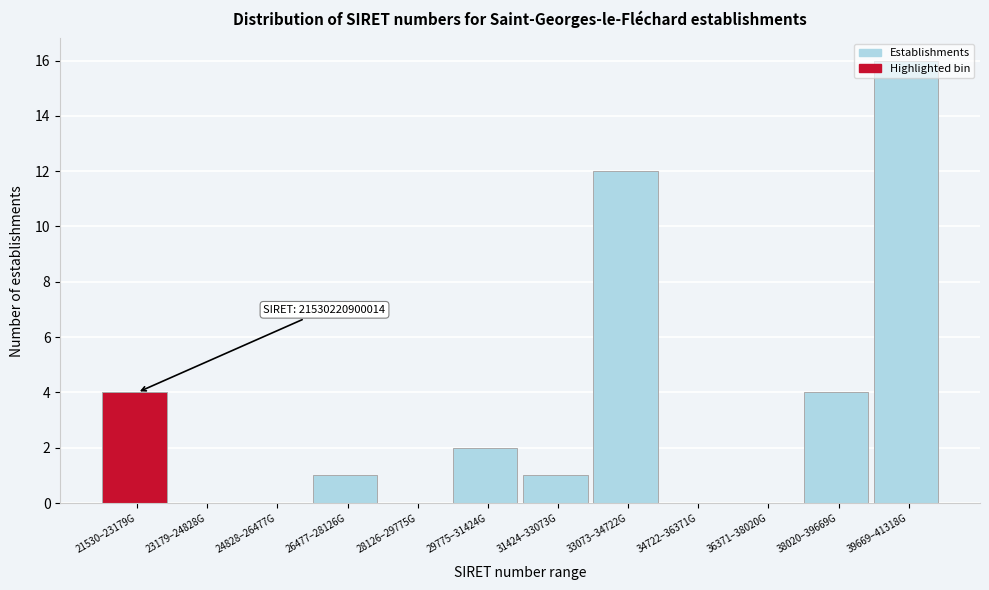

What is the sum of all values?

40